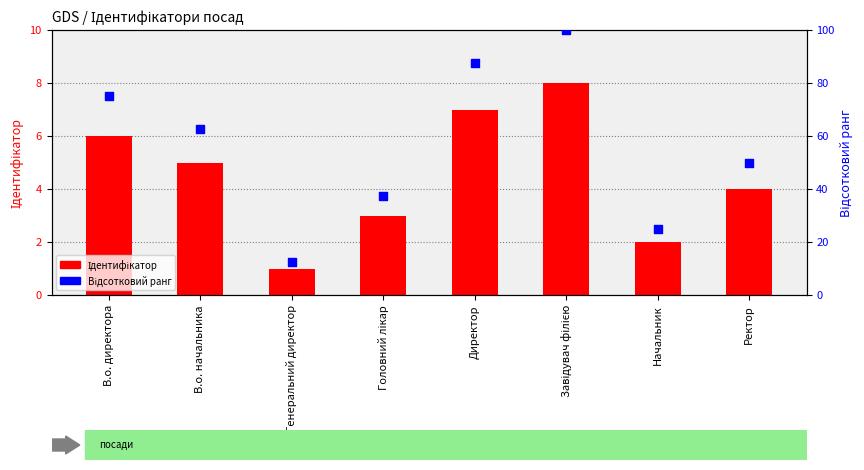

Which series has the largest total across all categories?

Відсотковий ранг